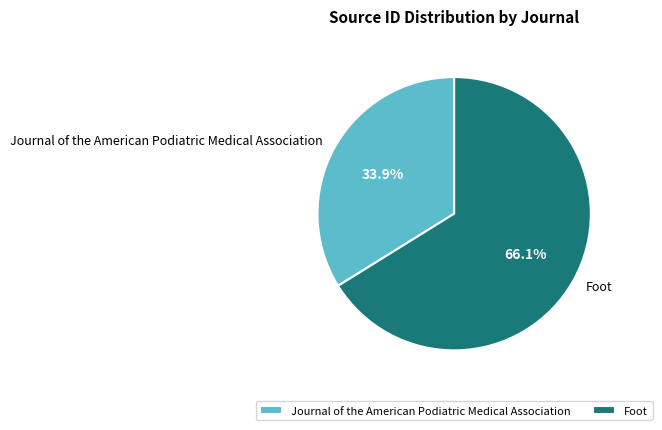

Do Foot and Journal of the American Podiatric Medical Association together represent more than half of the pie?

Yes